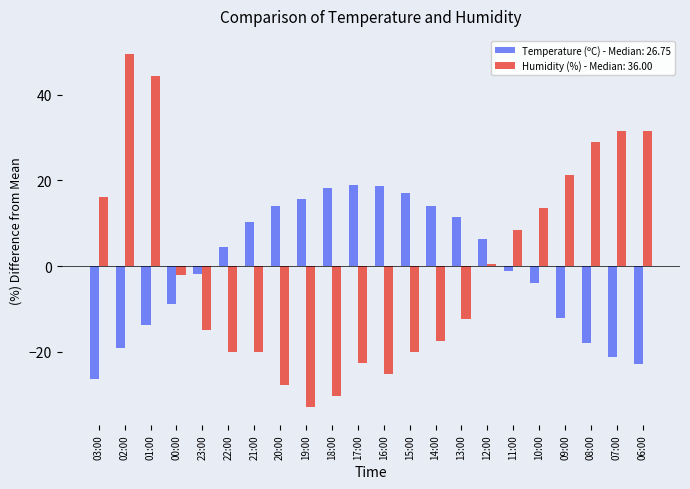

Is it true that Humidity (%) - Median: 36.00 equals -20.0 at 15:00?

True